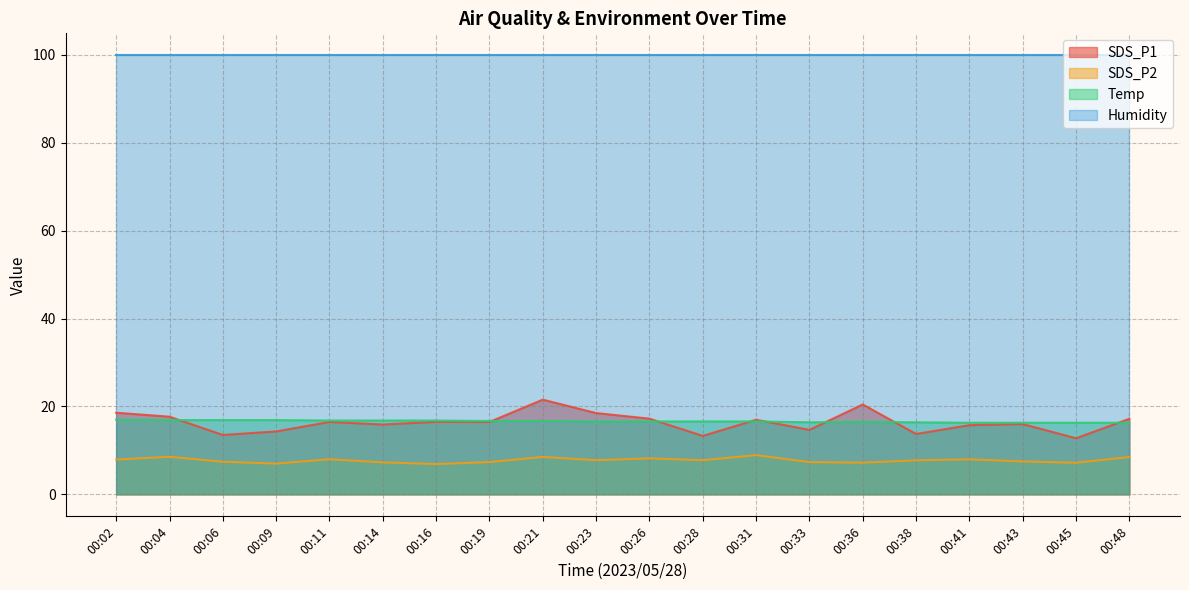

What is the average value of the Temp series?

16.6